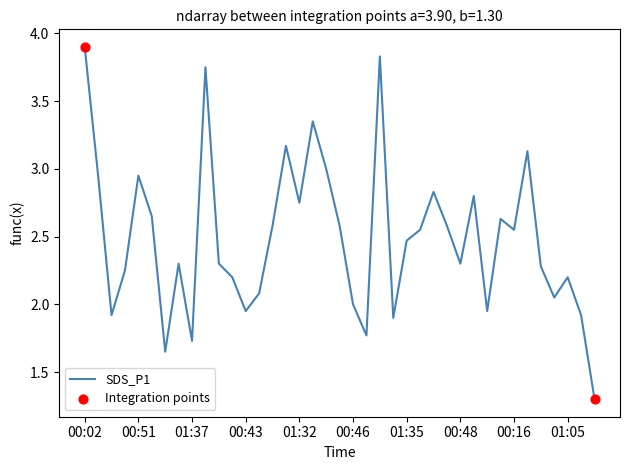

What is the greatest value displayed?

3.9